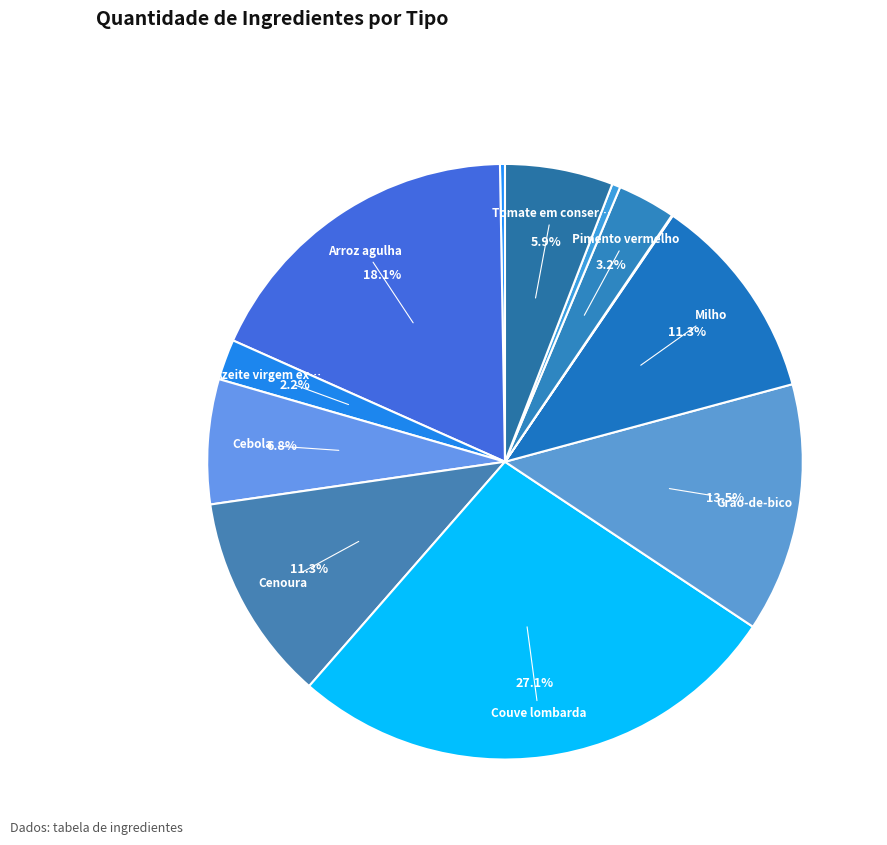

Which category has the smallest portion of the pie?

Pimenta preta